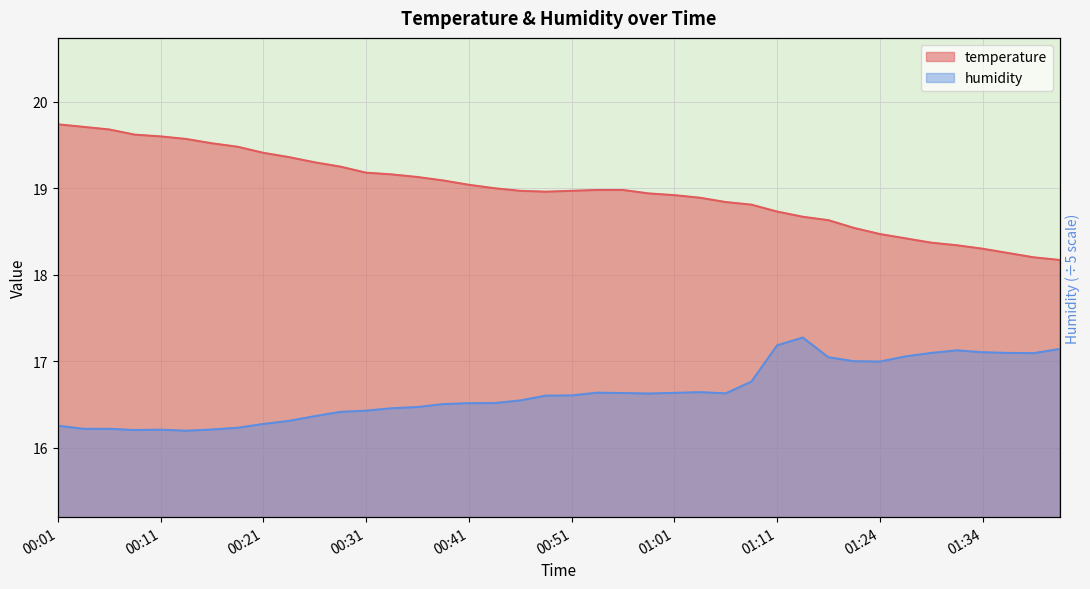

True or false: humidity and temperature intersect in this chart.

False